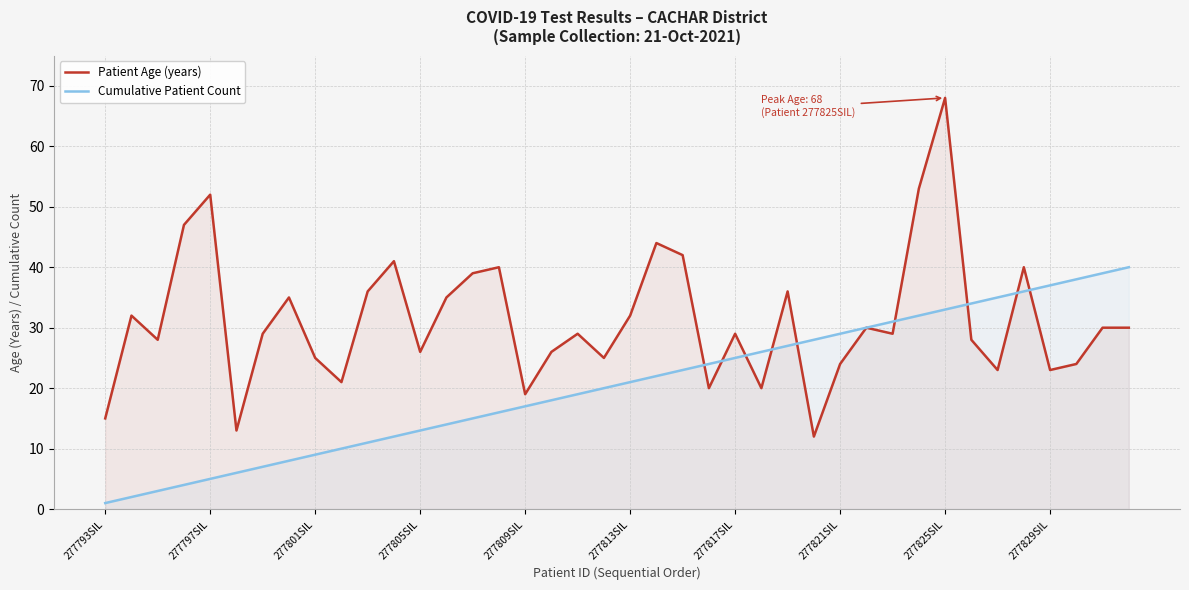

What is the total value across all series at 277805SIL?

39